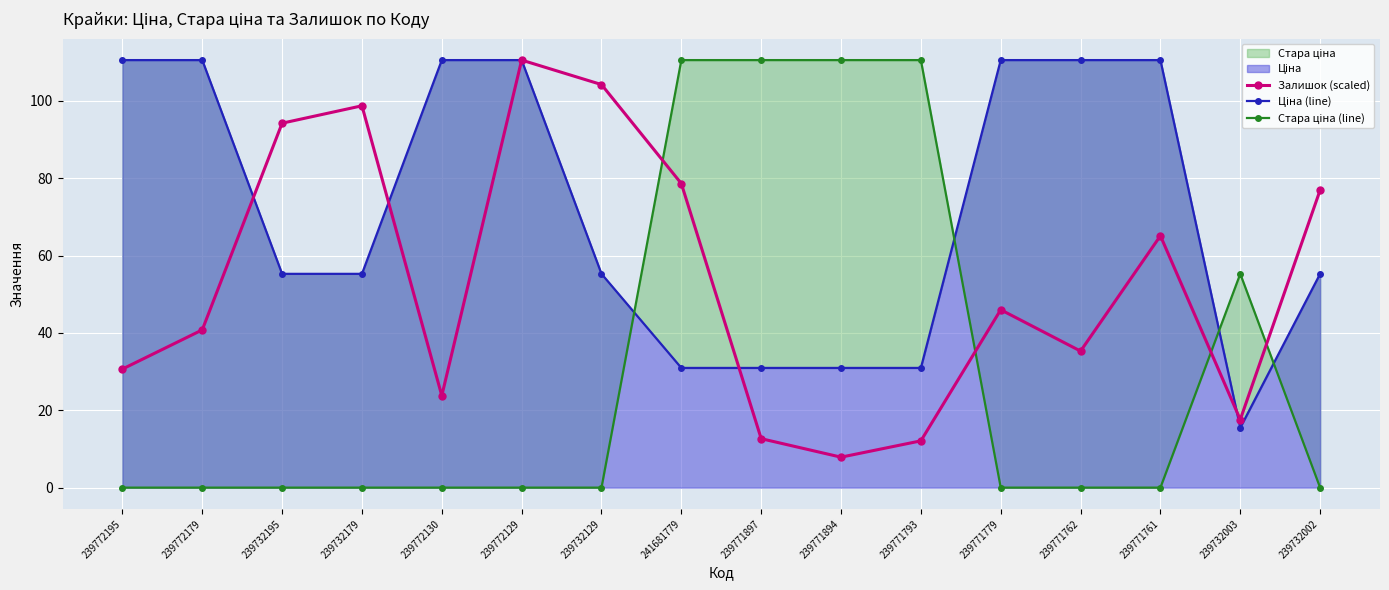

What is the maximum value for Залишок (scaled)?

110.5